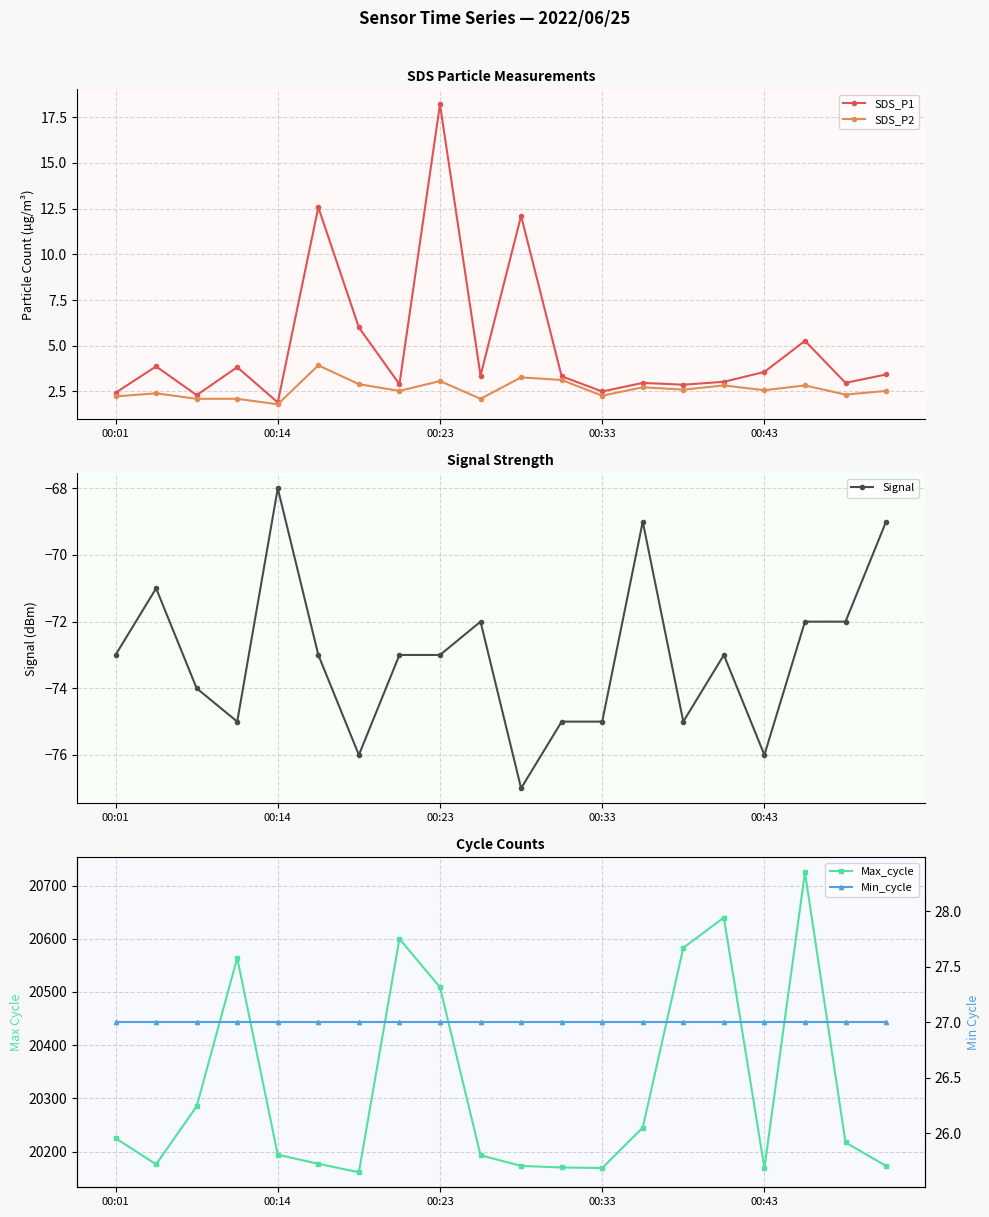

What is the difference between the maximum and minimum values in the Signal series?

9